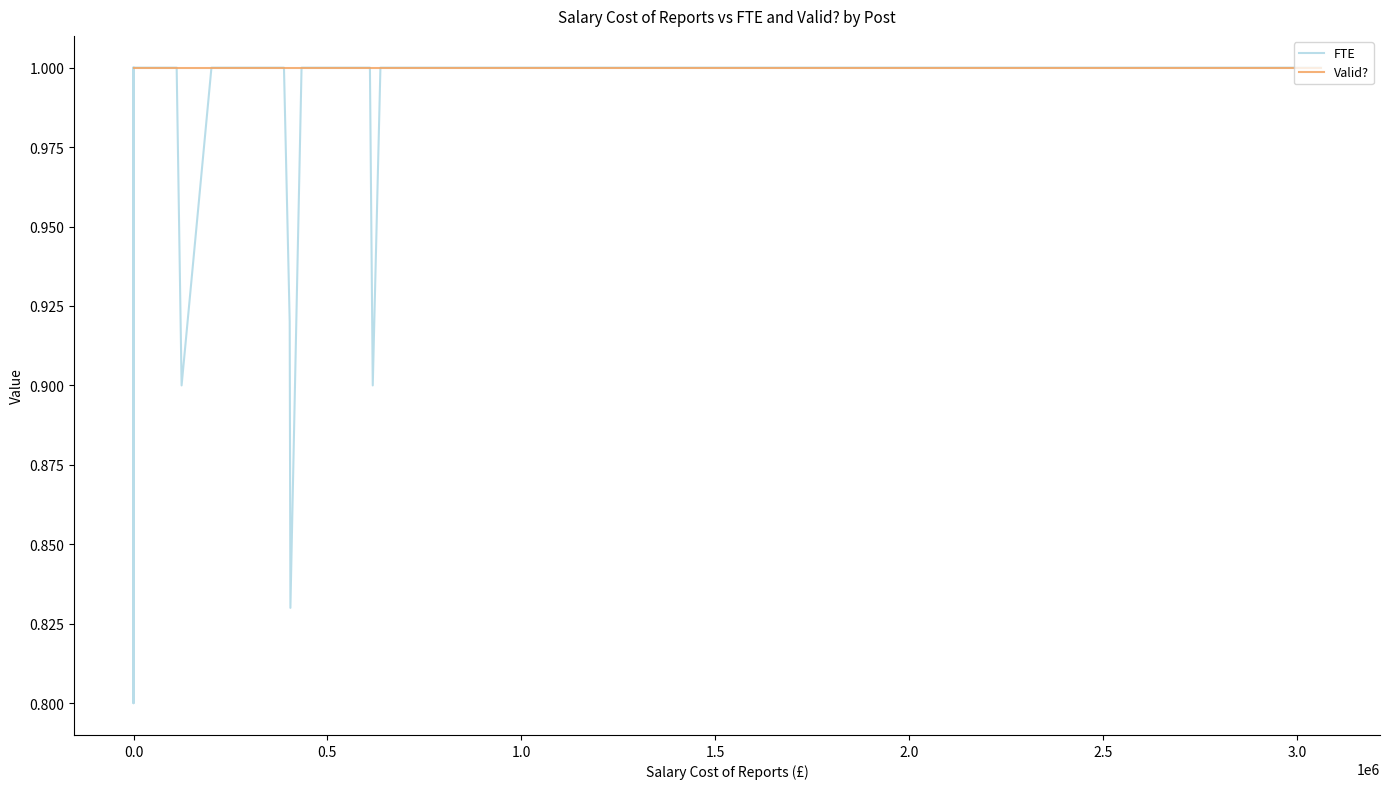

True or false: Valid? and FTE intersect in this chart.

False